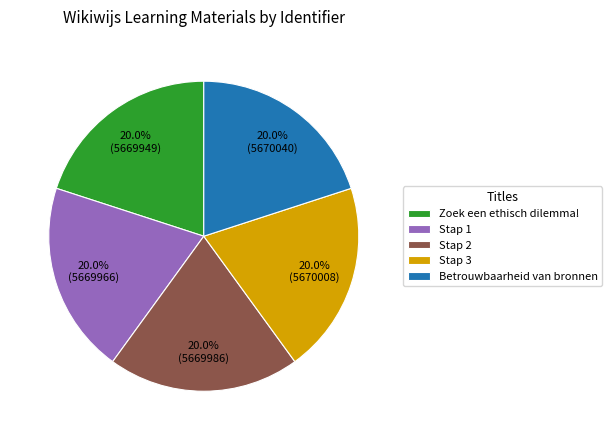

To the nearest percent, what is the combined percentage of Betrouwbaarheid van bronnen and Stap 3?

40%